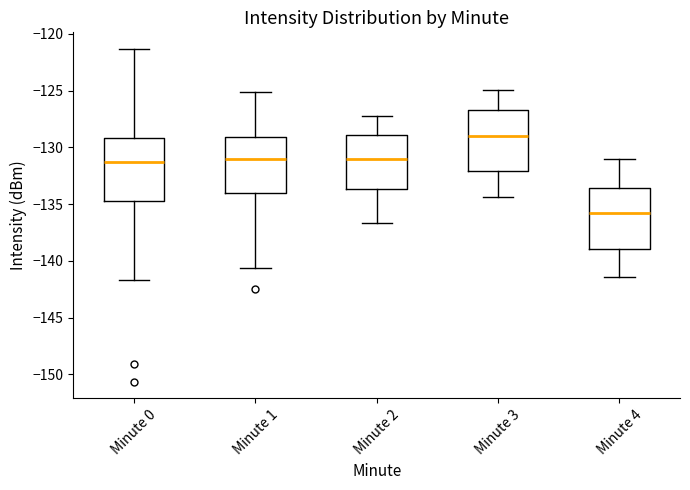

Where is the lower edge of the box for Minute 4 on the y-axis? The values are not printed on the chart, so give them approximately, as read against the axis.

-139.0